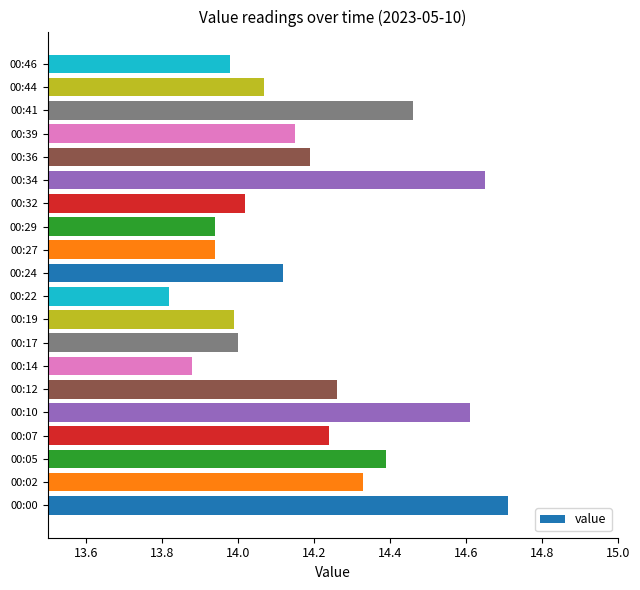

Which label corresponds to the smallest value in the chart?

00:22